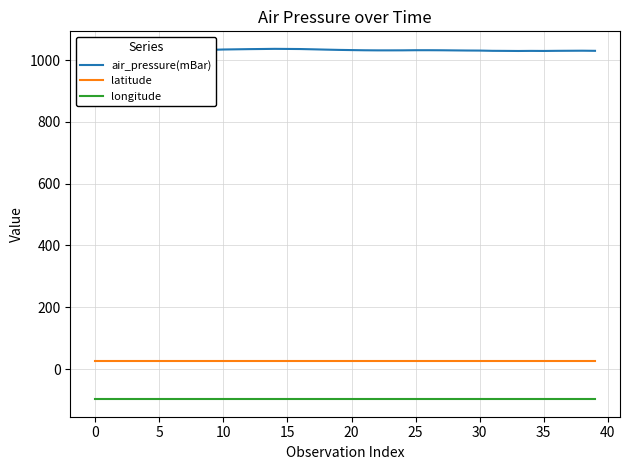

Is it true that latitude equals 26.8 at 37?

True